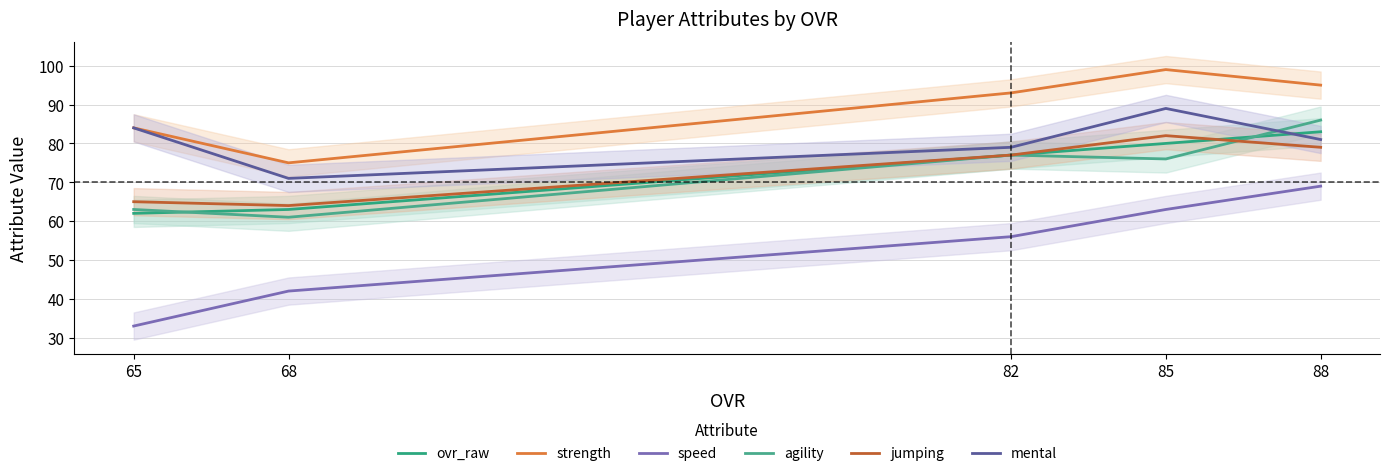

True or false: speed and mental intersect in this chart.

False